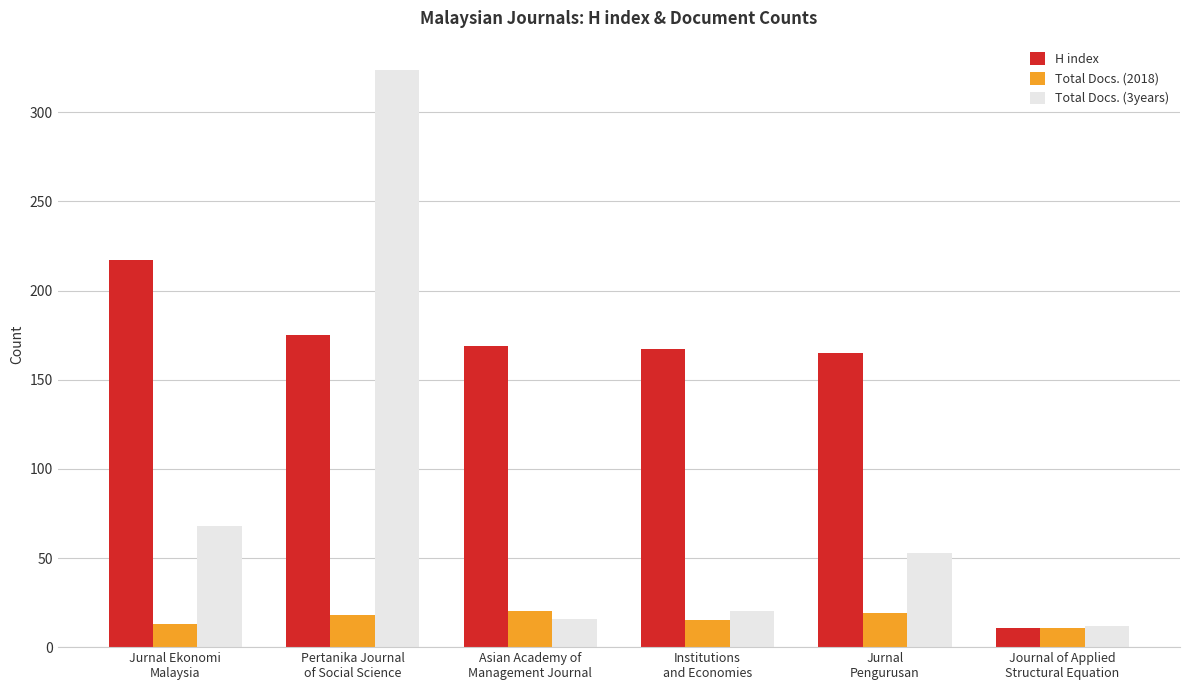

Rank the series by their average value, from lowest to highest.

Total Docs. (2018), Total Docs. (3years), H index